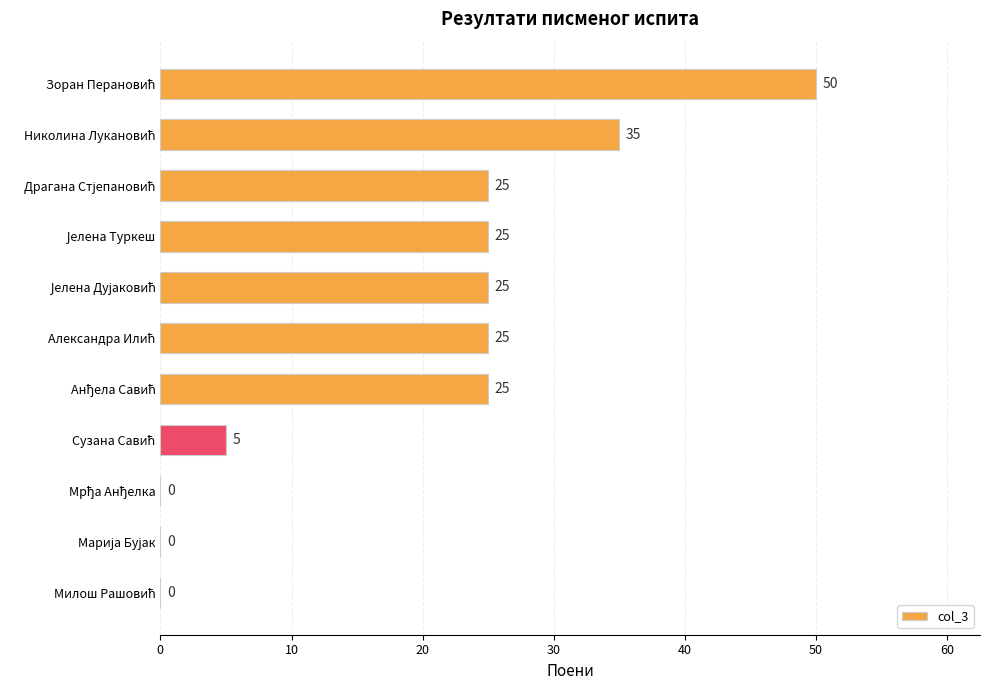

What is the greatest value displayed?

50